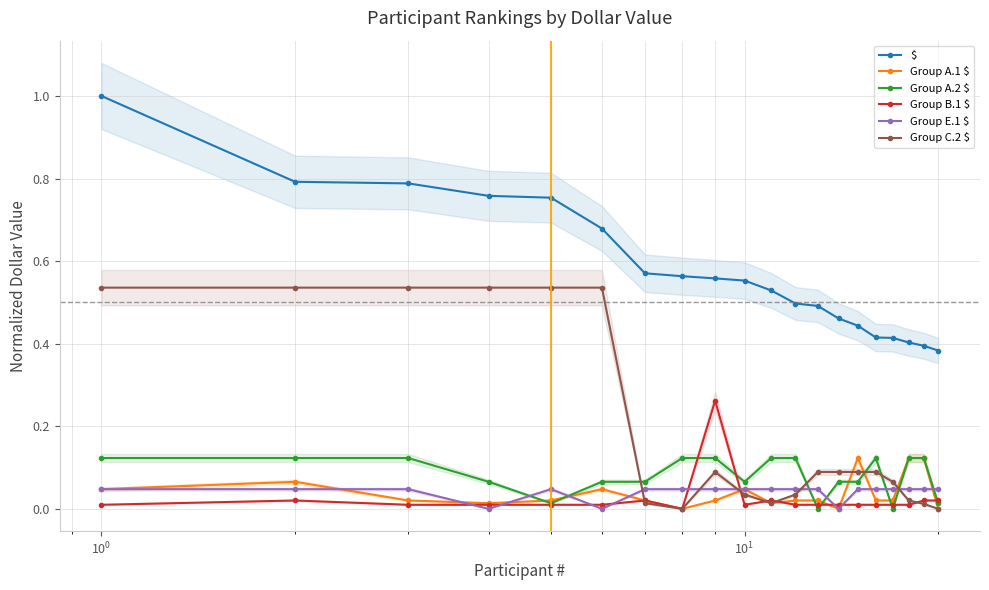

True or false: Group B.1 $ has more than 1 interior local peaks.

True